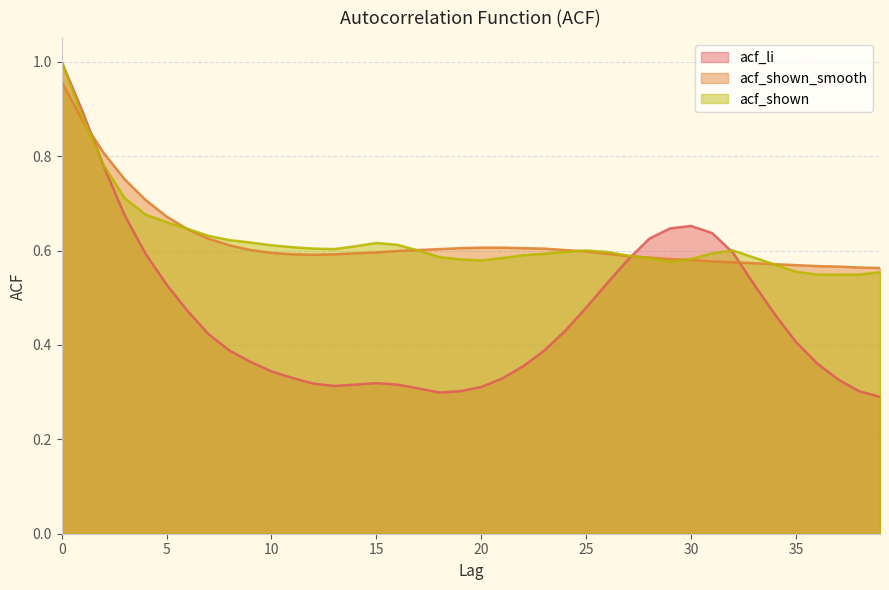

What is the sum of the acf_li values at 16 and 34?

0.8